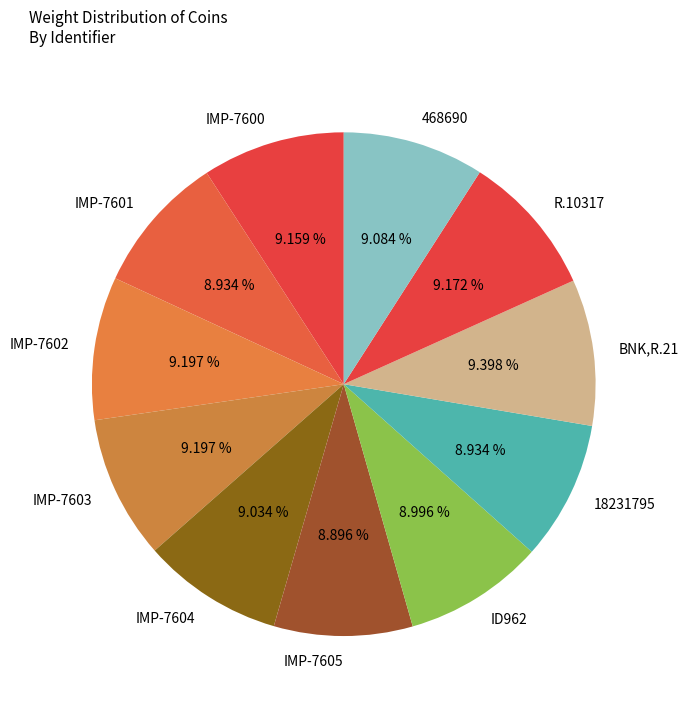

What is the ratio of the value at 18231795 to the value at IMP-7605?

1.0